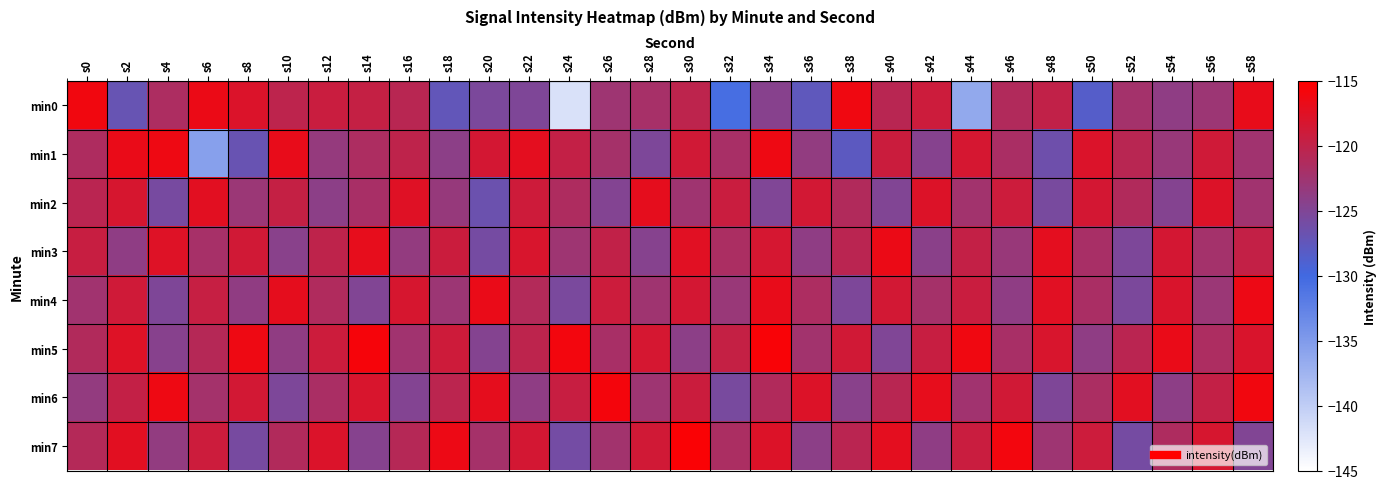

Reading right to left, extract all data points from this chart.

min0: s58=-116.8	s56=-122.8	s54=-123.8	s52=-122.2	s50=-128.4	s48=-119.8	s46=-121.2	s44=-136.3	s42=-119.0	s40=-120.6	s38=-116.2	s36=-127.6	s34=-124.4	s32=-130.5	s30=-120.2	s28=-122.0	s26=-122.7	s24=-142.0	s22=-125.1	s20=-125.4	s18=-127.3	s16=-120.5	s14=-119.6	s12=-119.3	s10=-120.2	s8=-117.9	s6=-116.6	s4=-121.5	s2=-127.1	s0=-116.1
min1: s58=-122.4	s56=-118.8	s54=-123.2	s52=-120.6	s50=-117.9	s48=-126.4	s46=-121.7	s44=-118.3	s42=-124.5	s40=-119.2	s38=-127.8	s36=-123.6	s34=-116.4	s32=-121.9	s30=-118.7	s28=-125.3	s26=-122.1	s24=-119.8	s22=-117.2	s20=-118.5	s18=-124.1	s16=-120.1	s14=-121.6	s12=-123.4	s10=-116.8	s8=-126.9	s6=-135.6	s4=-116.3	s2=-116.7	s0=-121.4
min2: s58=-122.5	s56=-117.8	s54=-124.7	s52=-121.1	s50=-118.4	s48=-125.6	s46=-119.0	s44=-122.3	s42=-117.7	s40=-124.9	s38=-121.2	s36=-118.6	s34=-125.0	s32=-119.3	s30=-122.6	s28=-117.1	s26=-124.8	s24=-121.4	s22=-118.9	s20=-126.7	s18=-123.3	s16=-117.5	s14=-121.8	s12=-124.1	s10=-119.6	s8=-122.9	s6=-117.3	s4=-125.7	s2=-118.2	s0=-120.5
min3: s58=-119.8	s56=-122.2	s54=-118.5	s52=-125.3	s50=-121.8	s48=-117.2	s46=-123.1	s44=-119.7	s42=-124.2	s40=-116.6	s38=-120.5	s36=-123.9	s34=-118.3	s32=-121.6	s30=-117.4	s28=-124.6	s26=-119.9	s24=-122.7	s22=-118.1	s20=-125.8	s18=-119.2	s16=-123.5	s14=-116.9	s12=-120.1	s10=-124.3	s8=-118.7	s6=-122.0	s4=-117.6	s2=-123.8	s0=-119.4
min4: s58=-116.5	s56=-122.9	s54=-118.0	s52=-125.4	s50=-121.7	s48=-117.4	s46=-123.8	s44=-119.3	s42=-122.1	s40=-118.6	s38=-125.2	s36=-121.5	s34=-116.8	s32=-123.0	s30=-118.4	s28=-122.6	s26=-119.1	s24=-125.5	s22=-121.0	s20=-116.7	s18=-122.8	s16=-118.2	s14=-124.9	s12=-121.3	s10=-117.0	s8=-123.7	s6=-119.5	s4=-125.1	s2=-118.8	s0=-122.4
min5: s58=-118.0	s56=-121.5	s54=-116.7	s52=-120.4	s50=-123.8	s48=-118.1	s46=-121.9	s44=-116.2	s42=-119.4	s40=-125.0	s38=-118.7	s36=-122.3	s34=-115.5	s32=-119.6	s30=-124.1	s28=-118.3	s26=-121.8	s24=-116.0	s22=-120.2	s20=-124.7	s18=-118.9	s16=-122.5	s14=-115.8	s12=-119.1	s10=-123.7	s8=-116.3	s6=-120.8	s4=-124.4	s2=-117.6	s0=-121.2
min6: s58=-116.1	s56=-119.7	s54=-124.0	s52=-117.3	s50=-121.6	s48=-125.1	s46=-118.7	s44=-122.4	s42=-116.9	s40=-120.6	s38=-124.3	s36=-117.8	s34=-121.1	s32=-125.6	s30=-119.2	s28=-122.7	s26=-115.9	s24=-119.4	s22=-123.9	s20=-117.1	s18=-120.3	s16=-124.8	s14=-118.1	s12=-121.7	s10=-125.3	s8=-118.6	s6=-122.2	s4=-116.4	s2=-119.8	s0=-123.5
min7: s58=-124.9	s56=-118.2	s54=-121.4	s52=-125.8	s50=-119.1	s48=-122.7	s46=-116.0	s44=-119.3	s42=-123.8	s40=-117.2	s38=-120.5	s36=-124.1	s34=-117.8	s32=-121.6	s30=-115.4	s28=-118.7	s26=-122.3	s24=-125.9	s22=-118.4	s20=-122.1	s18=-116.5	s16=-120.8	s14=-124.5	s12=-117.9	s10=-121.2	s8=-125.7	s6=-119.0	s4=-123.6	s2=-117.3	s0=-120.9